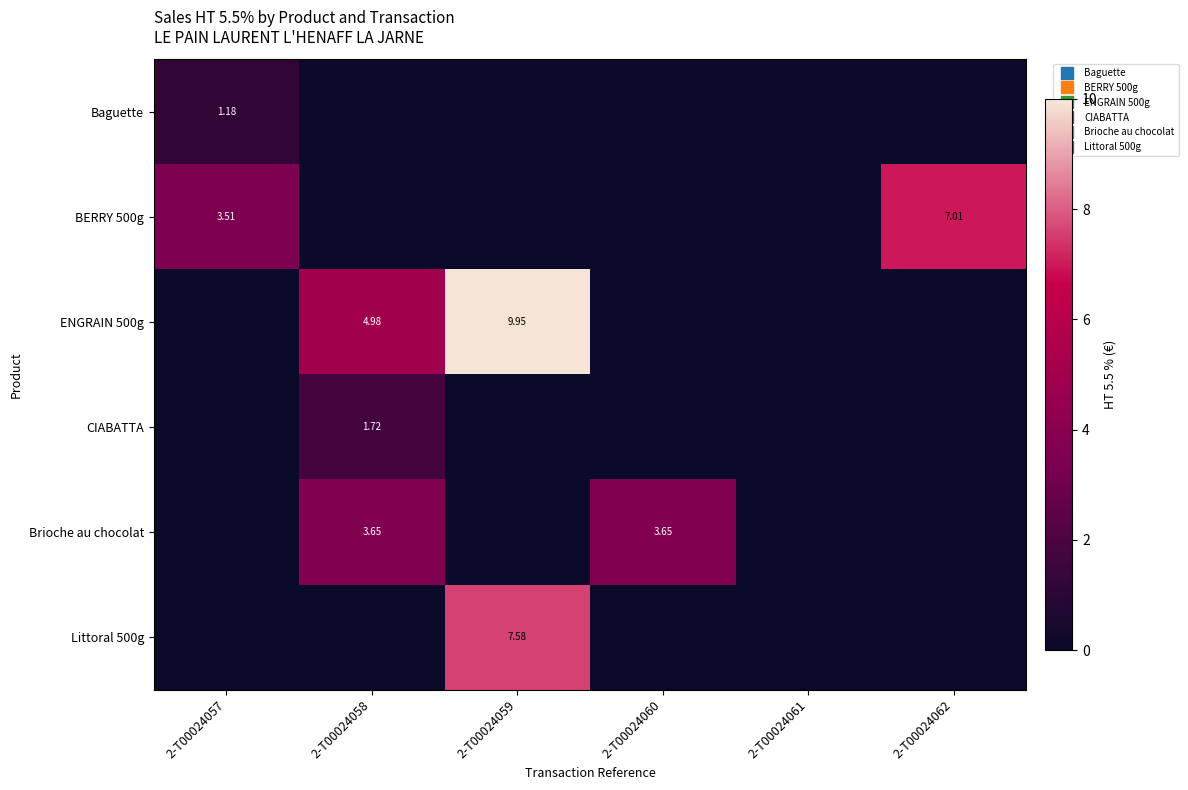

What is the difference between the maximum and minimum values in the Littoral 500g series?

7.6